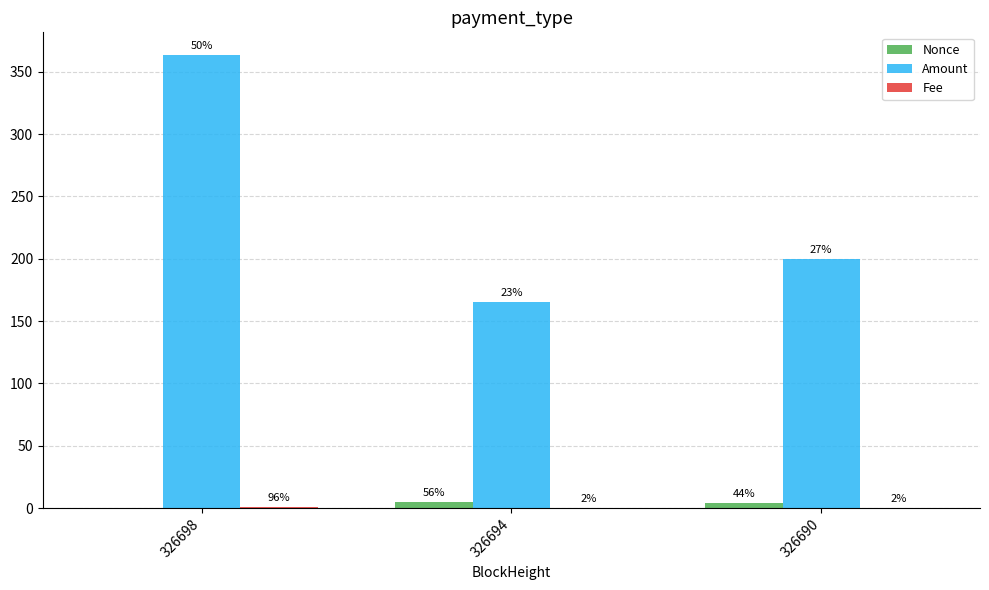

The value of Amount at 326694 is 165.0. True or false?

True